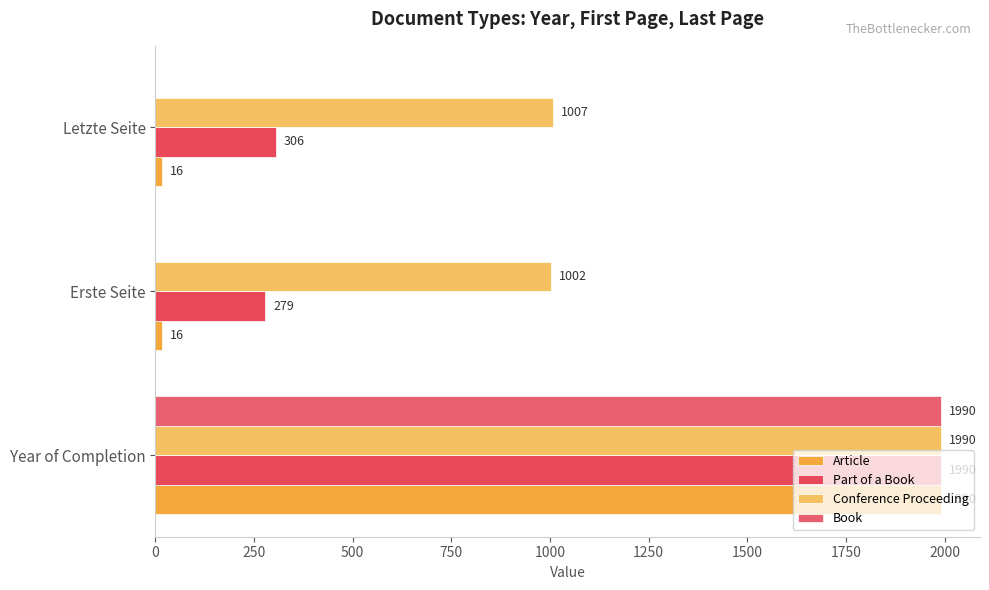

How many values in the Article series exceed 16?

1